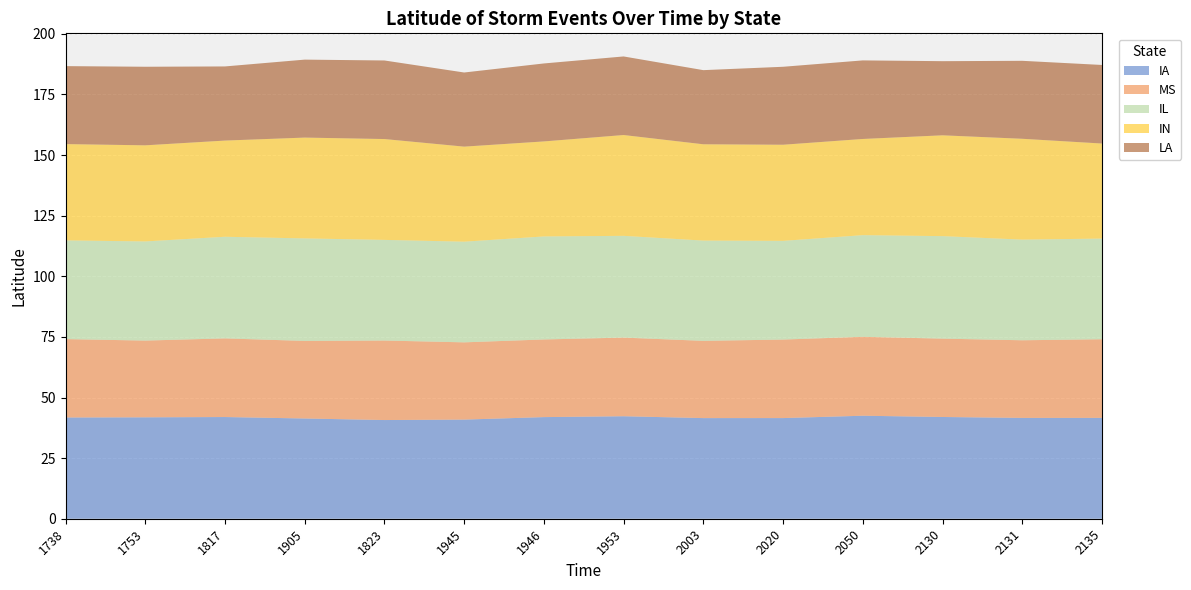

Reading right to left, extract all data points from this chart.

IA: 2135=41.6	2131=41.6	2130=42.0	2050=42.5	2020=41.5	2003=41.5	1953=42.3	1946=41.9	1945=40.9	1823=40.7	1905=41.4	1817=42.0	1753=41.8	1738=41.8
MS: 2135=32.4	2131=32.0	2130=32.3	2050=32.6	2020=32.4	2003=31.9	1953=32.4	1946=32.0	1945=31.9	1823=32.8	1905=32.0	1817=32.4	1753=31.7	1738=32.3
IL: 2135=41.5	2131=41.5	2130=42.3	2050=41.9	2020=40.7	2003=41.4	1953=42.0	1946=42.5	1945=41.5	1823=41.5	1905=42.3	1817=41.9	1753=40.9	1738=40.7
IN: 2135=39.2	2131=41.6	2130=41.6	2050=39.7	2020=39.6	2003=39.7	1953=41.6	1946=39.2	1945=39.2	1823=41.6	1905=41.6	1817=39.7	1753=39.6	1738=39.7
LA: 2135=32.4	2131=32.2	2130=30.6	2050=32.4	2020=32.2	2003=30.6	1953=32.4	1946=32.2	1945=30.6	1823=32.4	1905=32.2	1817=30.6	1753=32.4	1738=32.2